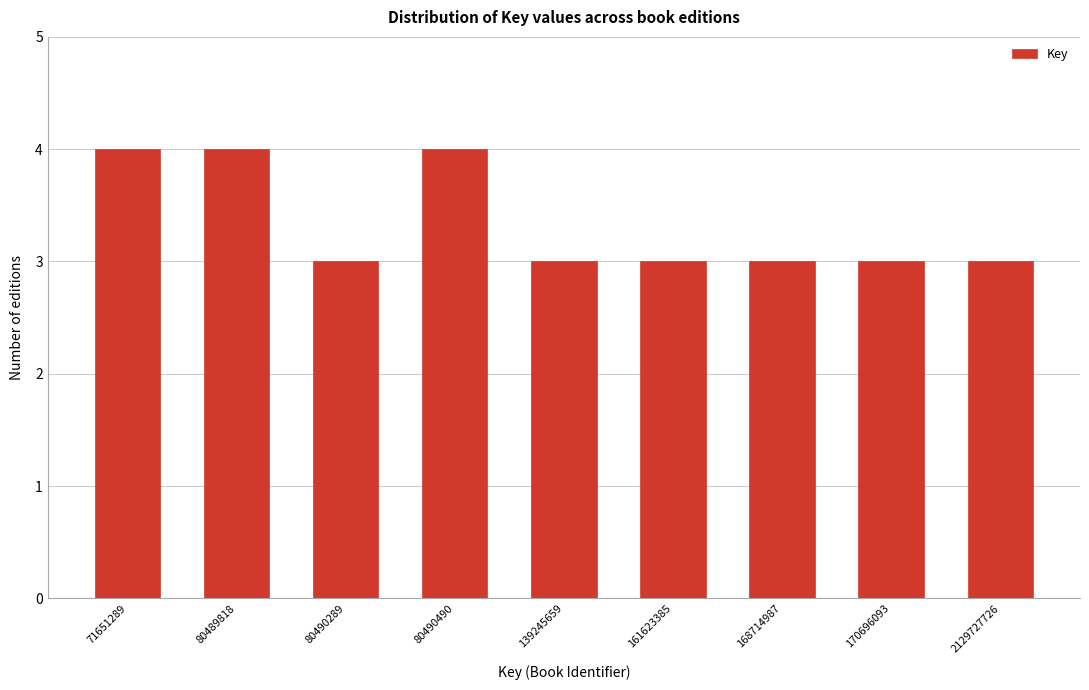

Reading right to left, extract all data points from this chart.

2129727726=3	170696093=3	168714987=3	161623385=3	139245659=3	80490490=4	80490289=3	80489818=4	71651289=4